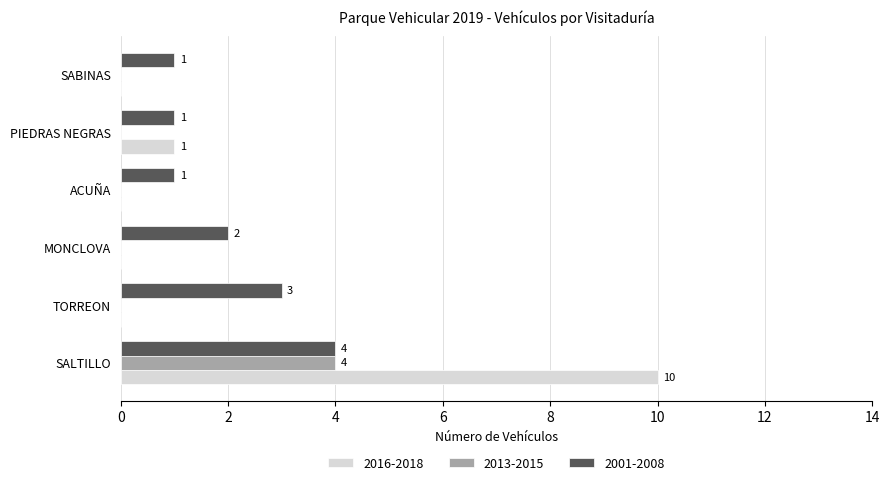

Is it true that 2001-2008 equals 1 at MONCLOVA?

False